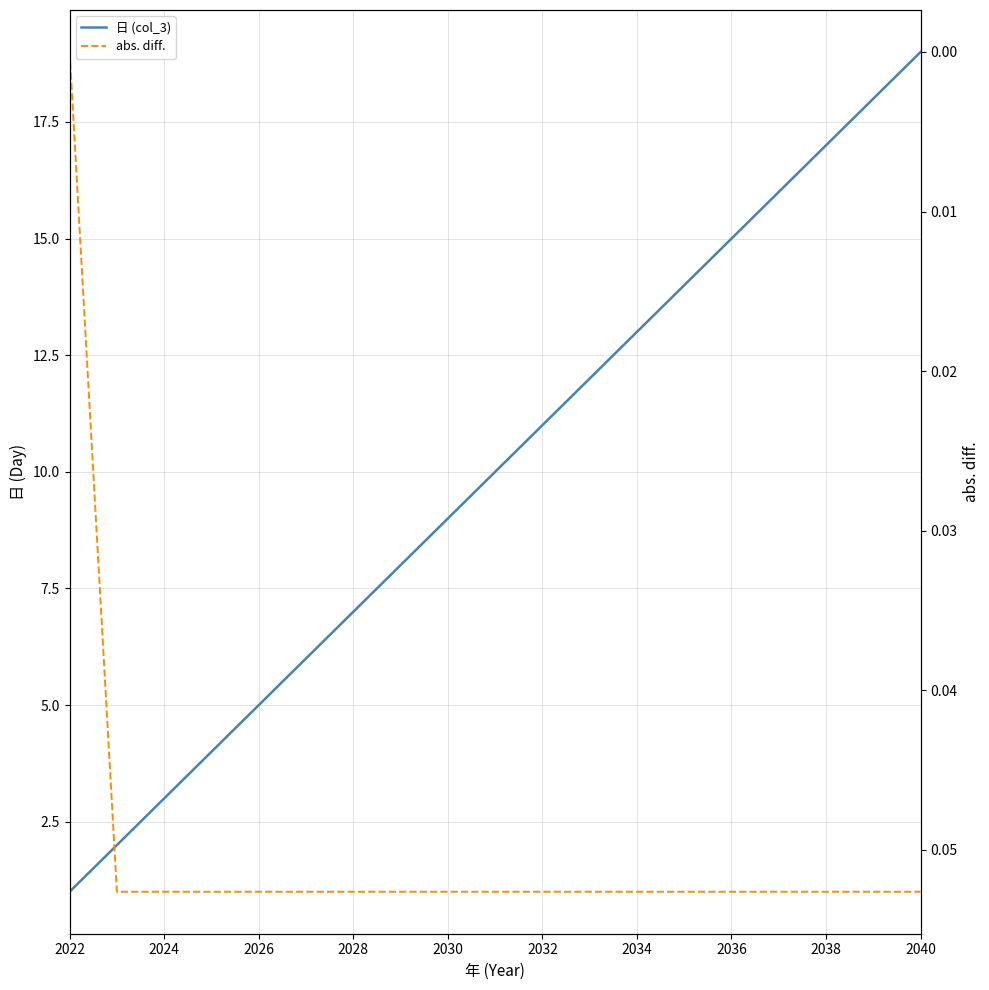

Rank the series at 2030 from lowest to highest value.

abs. diff., 日 (col_3)